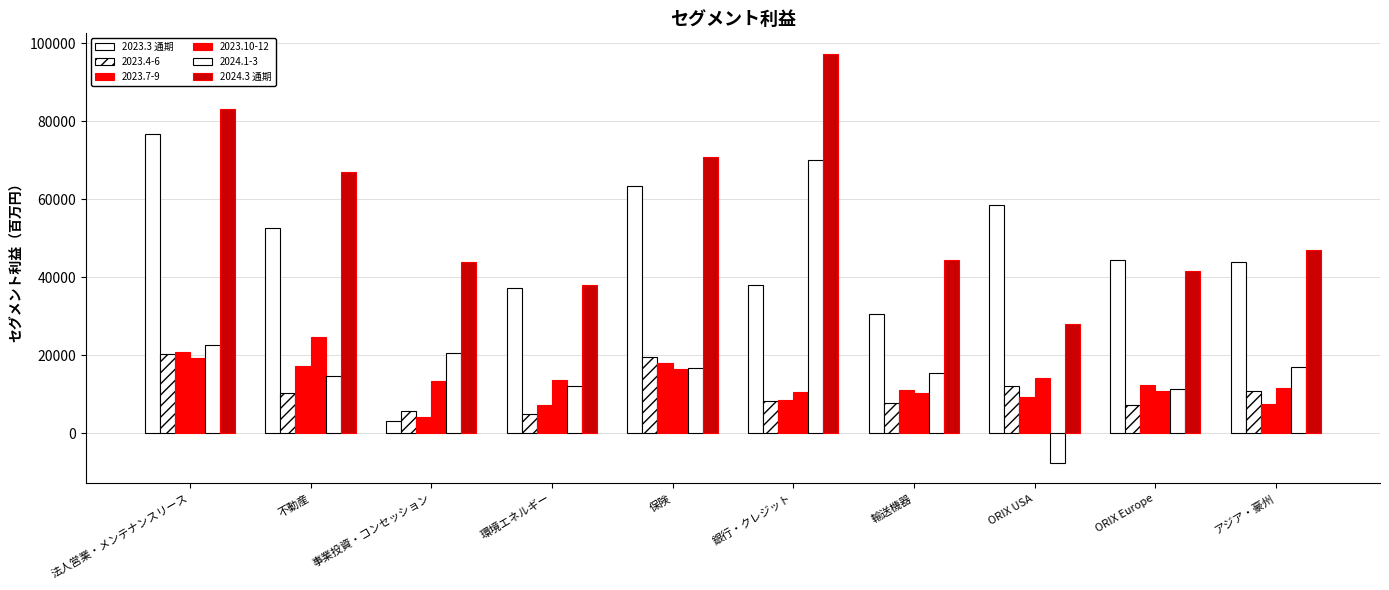

Which has a higher value, 事業投資・コンセッション or 銀行・クレジット?

銀行・クレジット